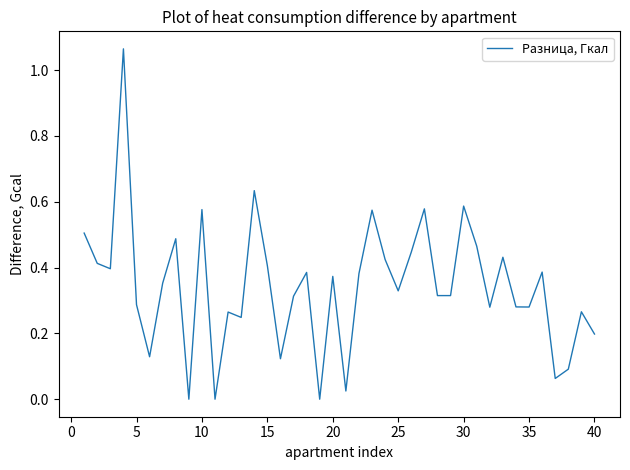

Does the chart display data point markers on the line(s)?

No